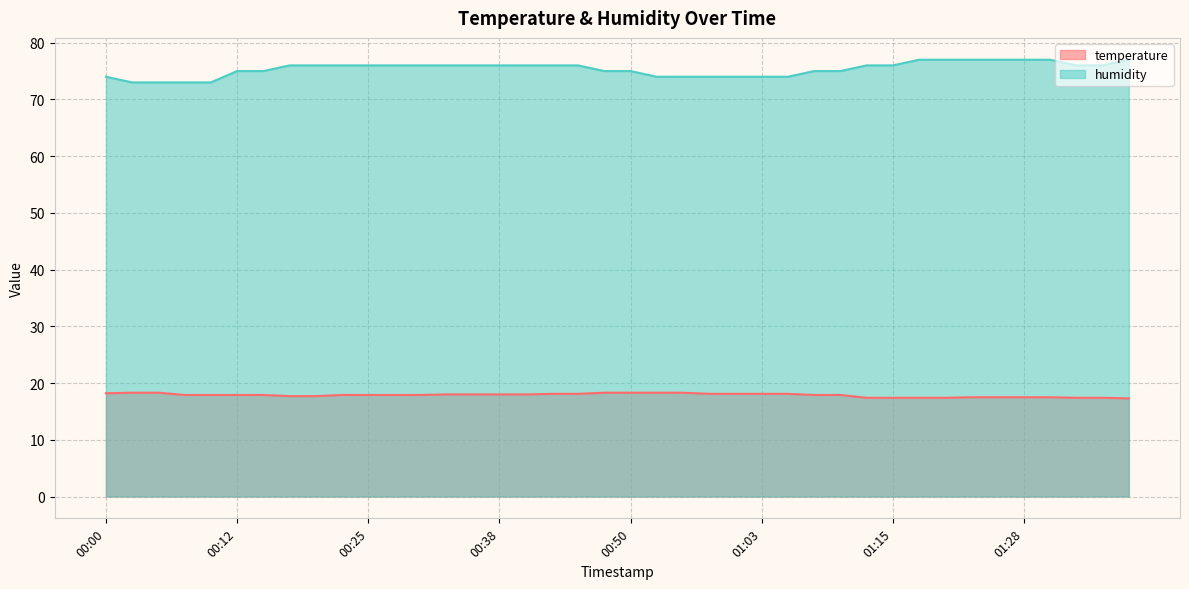

What is the label of the 6th point from the left?

00:12